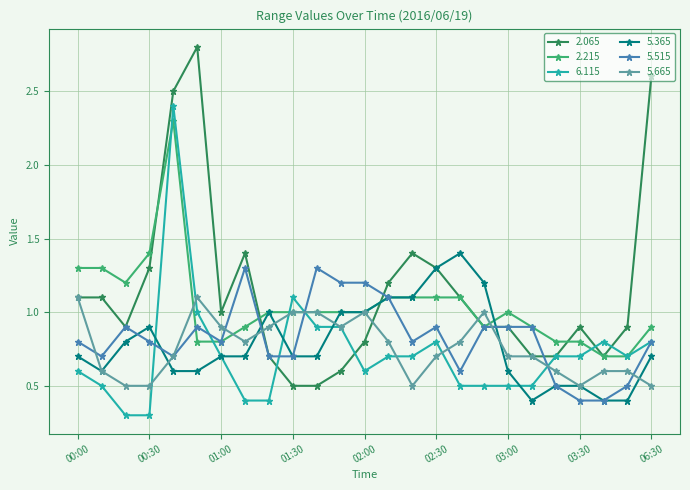

What is the smallest value displayed?

0.3